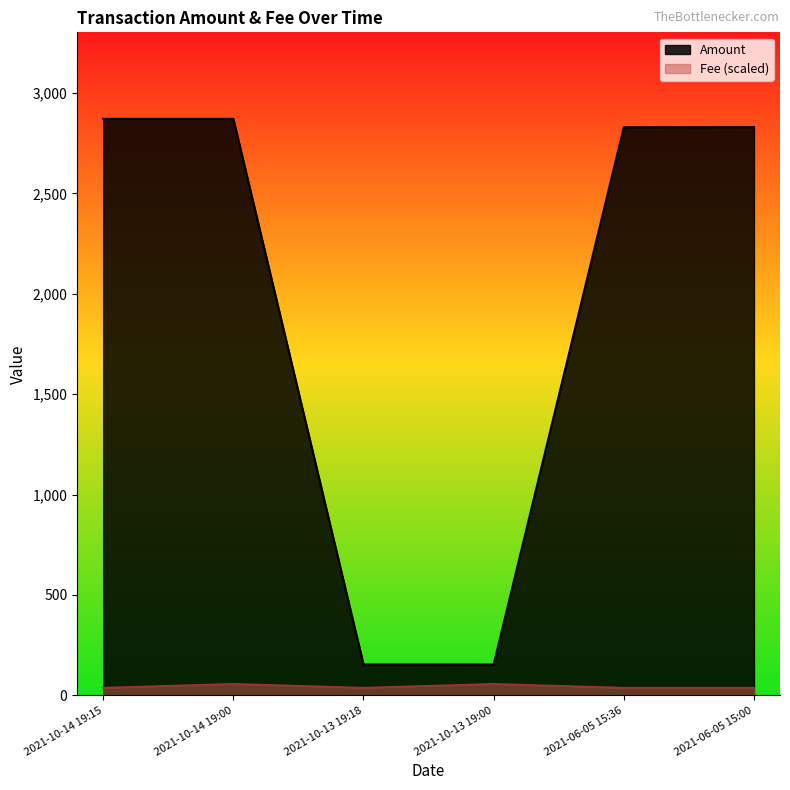

At 2021-10-14 19:00, list the series in order from smallest to largest.

Fee (scaled), Amount